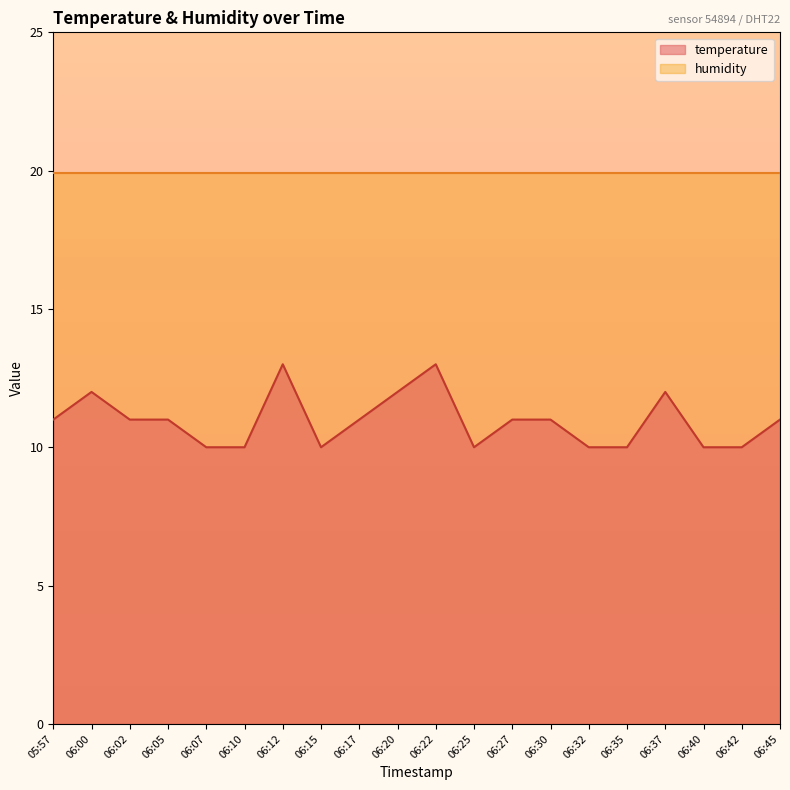

What is the maximum value shown in the chart?

19.9